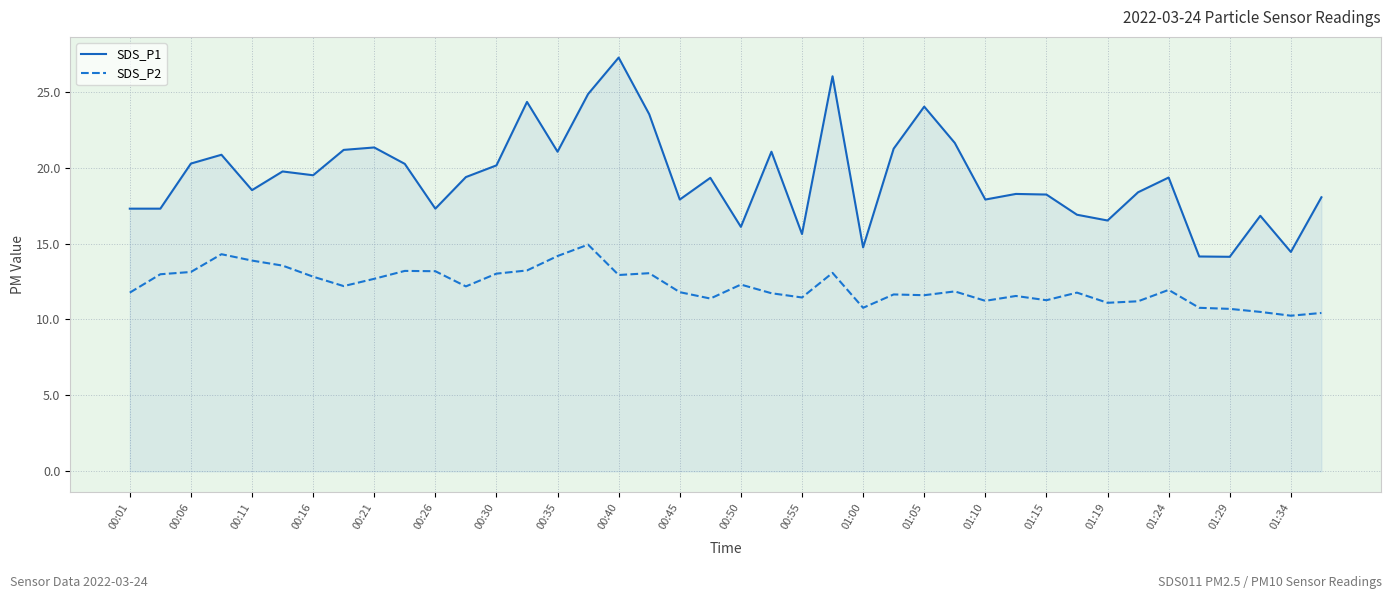

Which series has the largest total across all categories?

SDS_P1